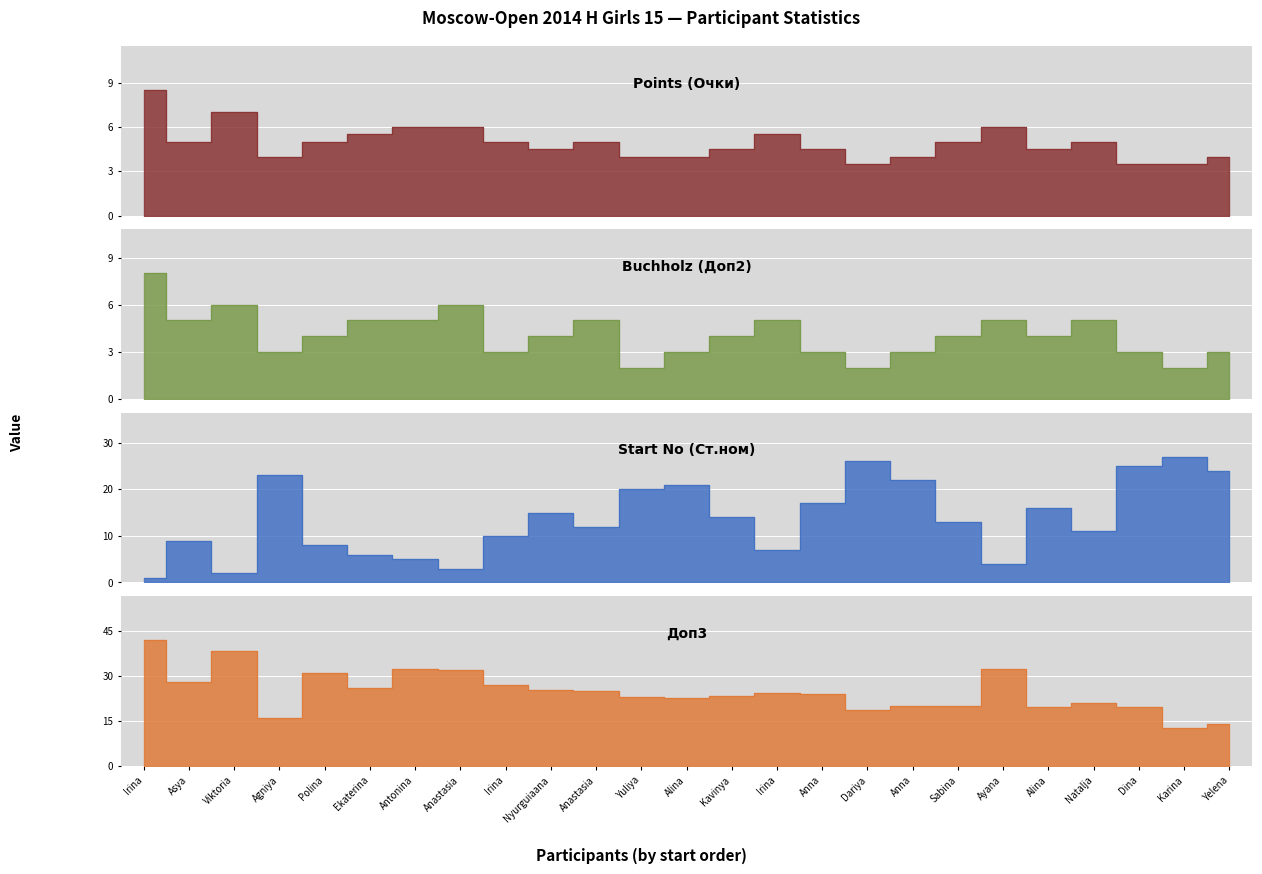

Count the number of categories in the chart.

25